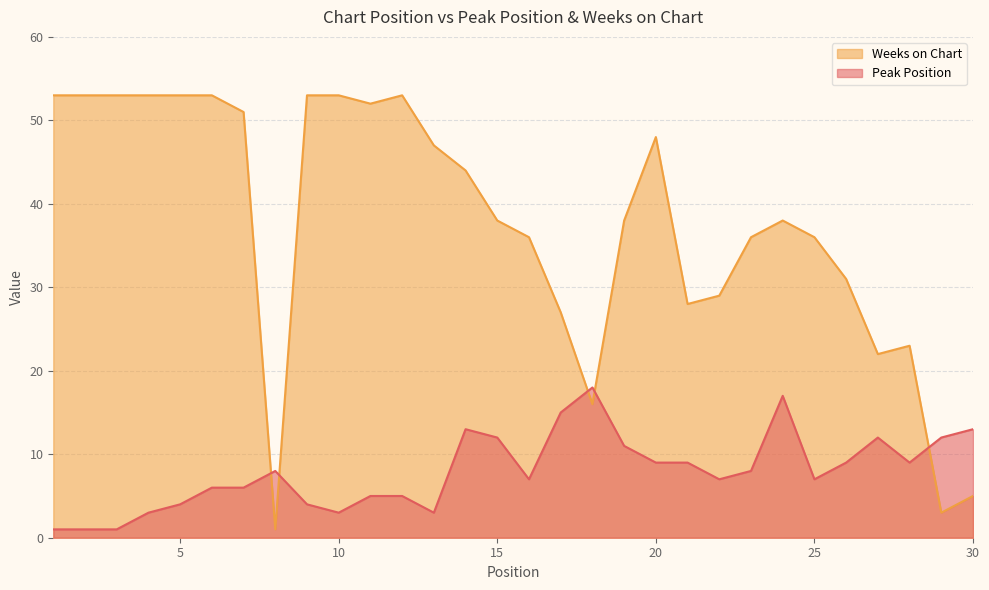

Which category has the highest value across all series?

1